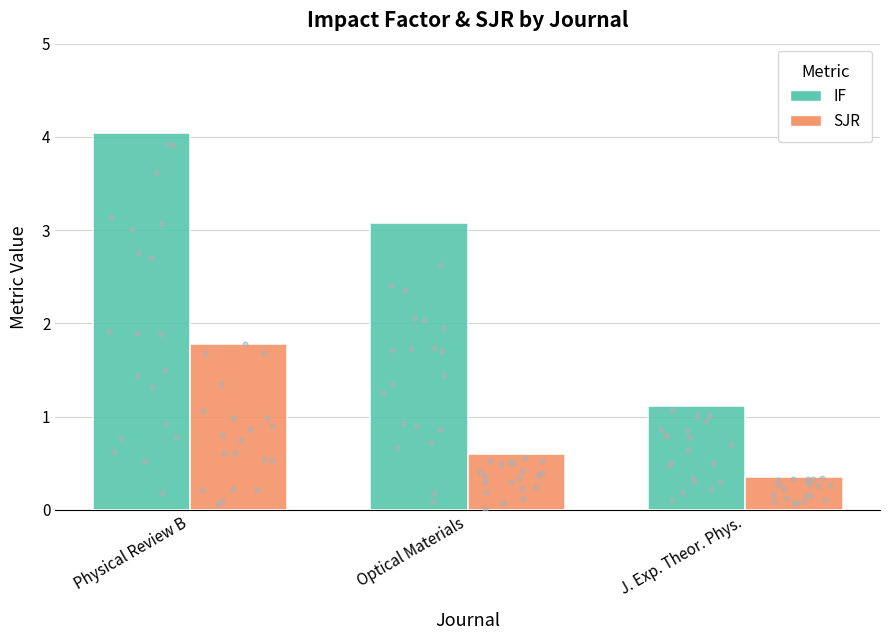

What are all the series names shown in the legend?

IF, SJR